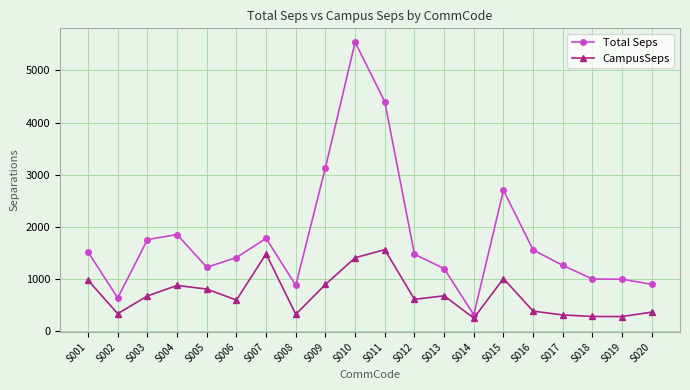

What are all the series names shown in the legend?

Total Seps, CampusSeps